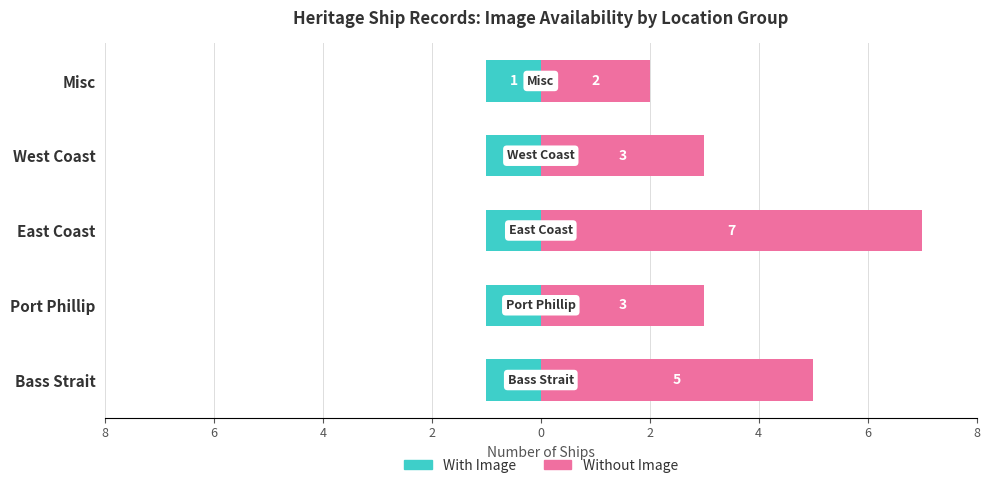

How many bars are there in total?

10